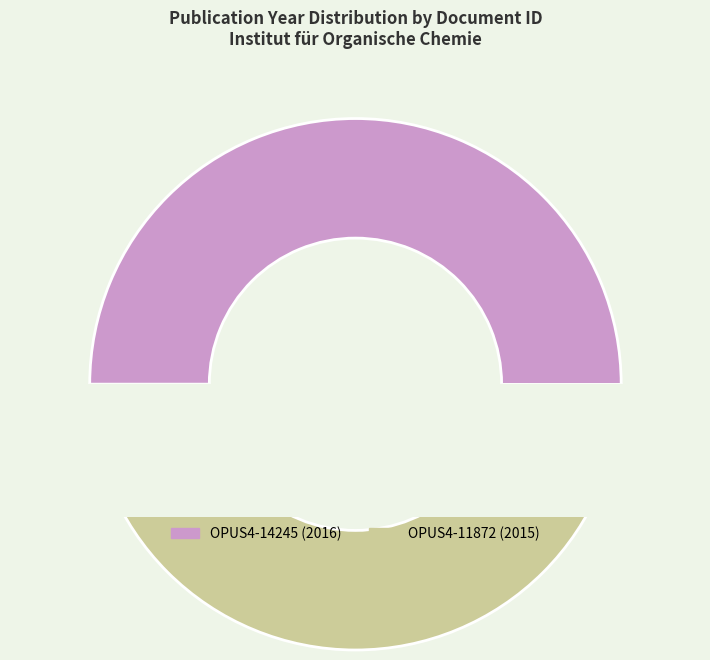

Rank the categories by value from highest to lowest.

OPUS4-14245, OPUS4-11872